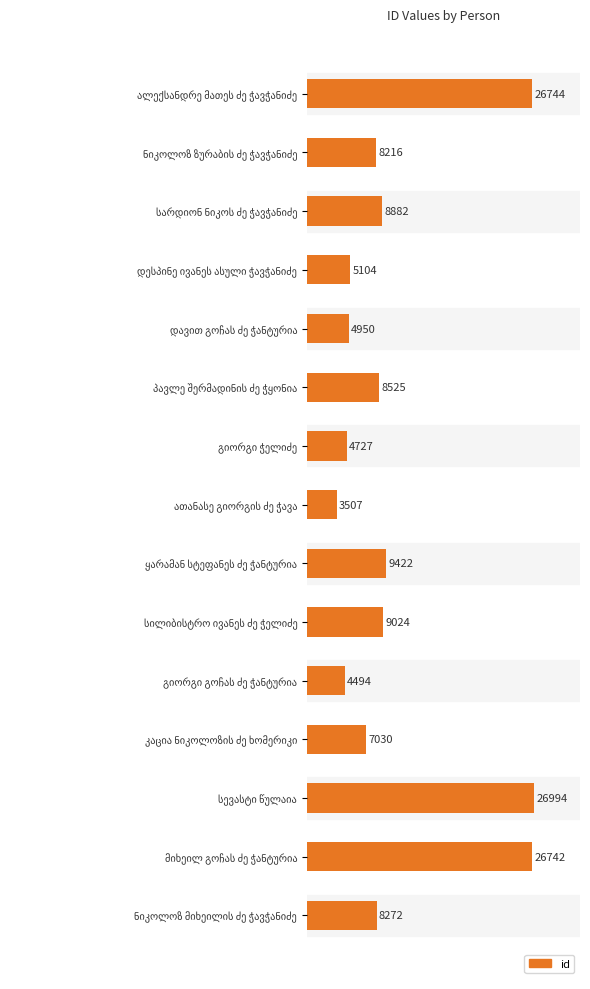

What is the smallest value displayed?

3507